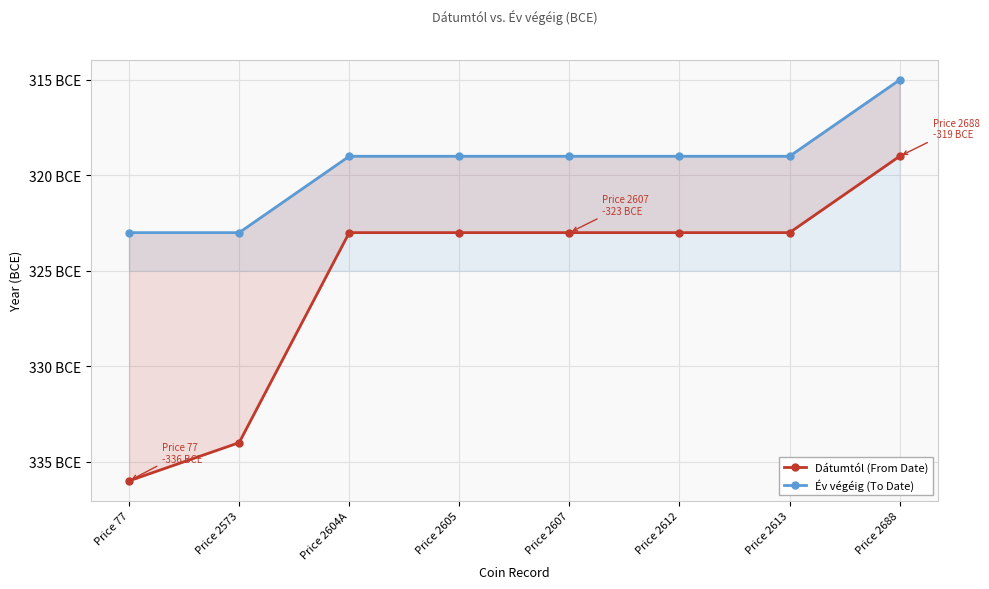

What are all the series names shown in the legend?

Dátumtól (From Date), Év végéig (To Date)